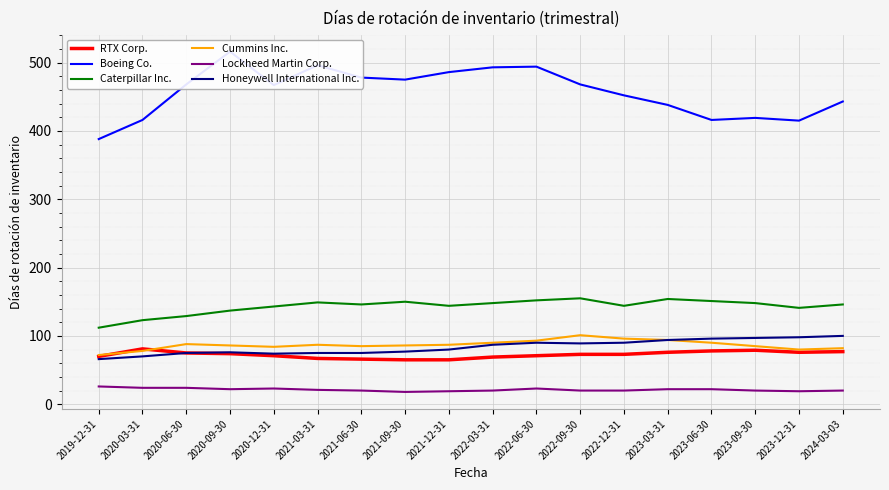

The value of Lockheed Martin Corp. at 2020-12-31 is 23. True or false?

True